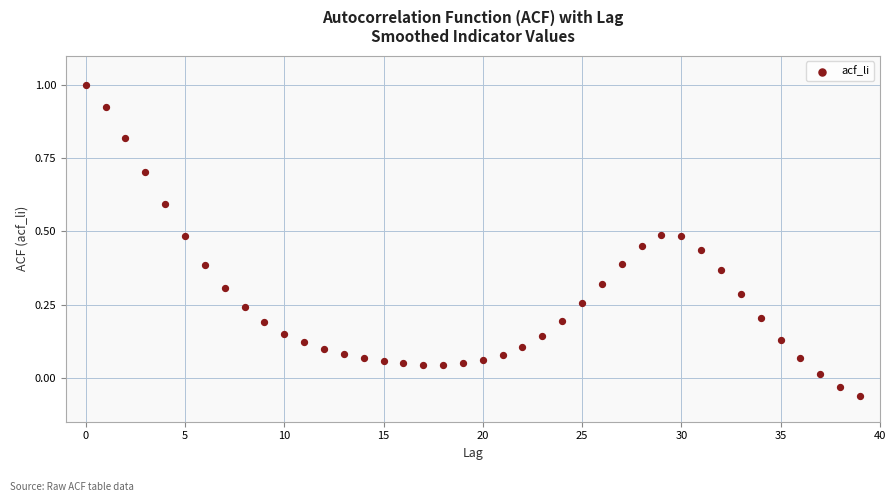

What is the range of Y values (max minus min)?

1.1